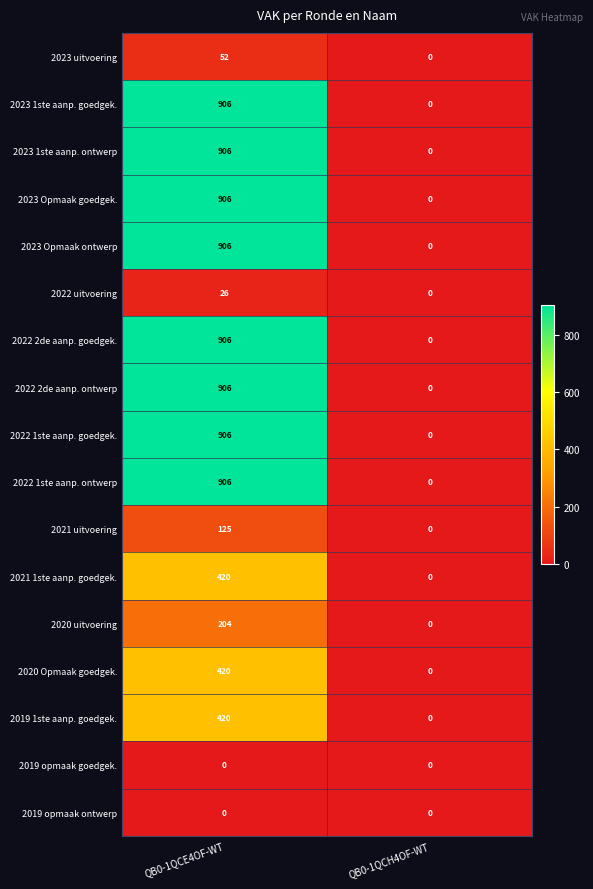

Read the 2022 2de aanp. ontwerp value at QB0-1QCE4OF-WT, to the nearest 50.

900